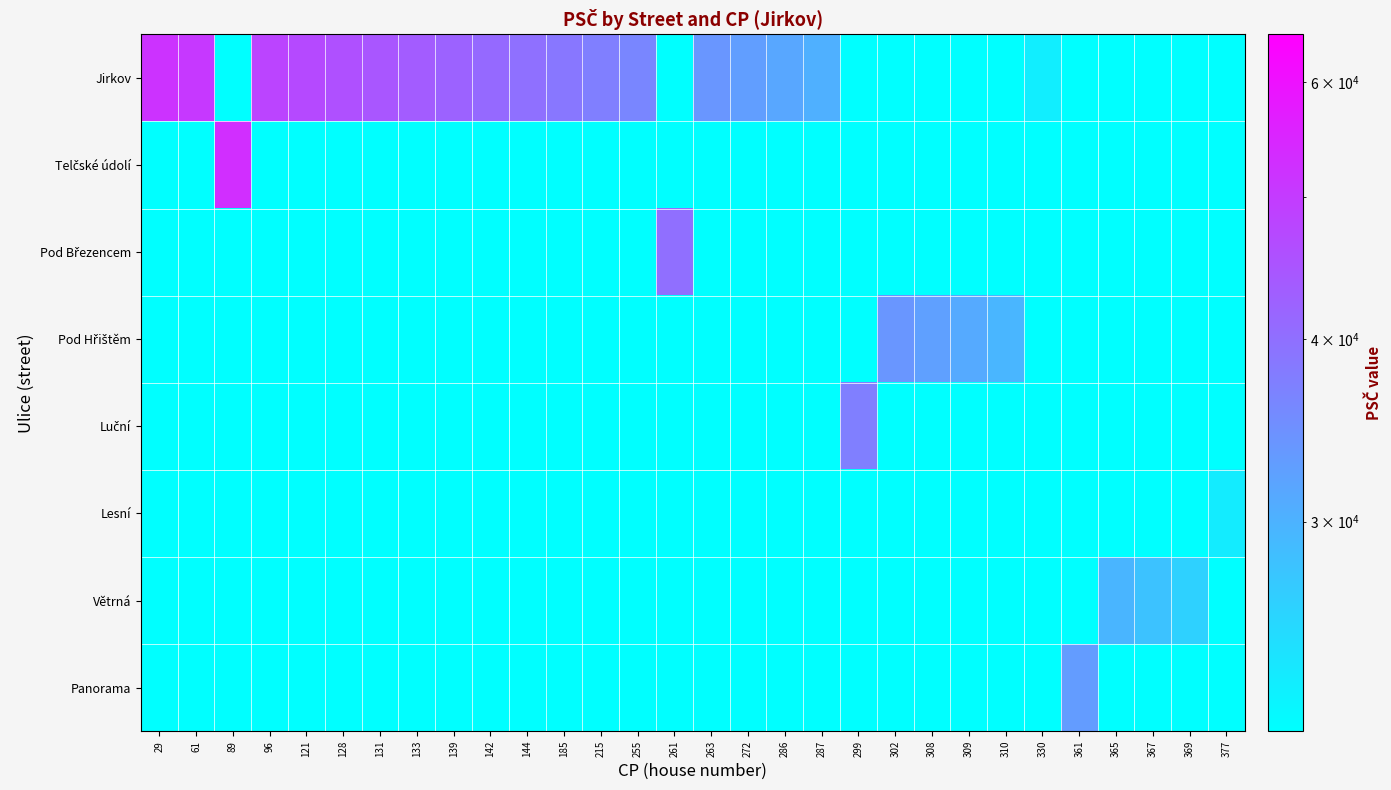

At how many categories does at least one series exceed 41505?

9